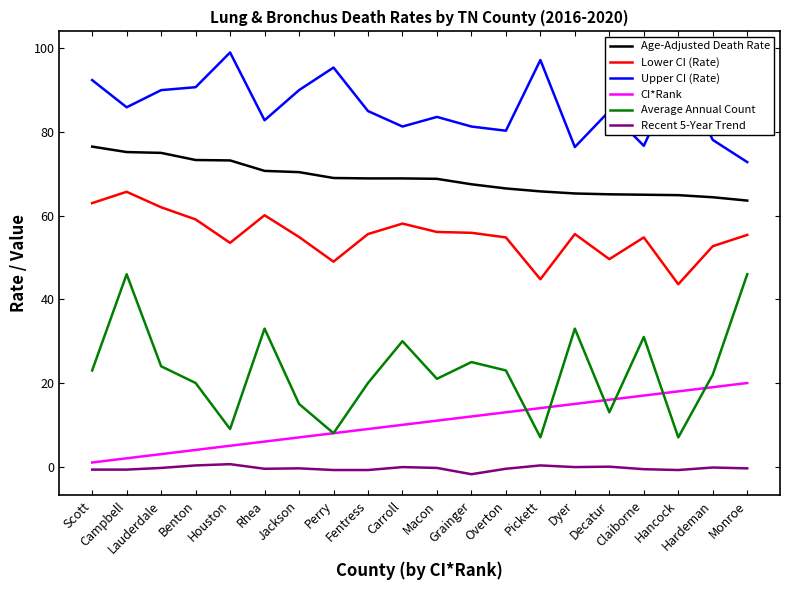

What are all the series names shown in the legend?

Age-Adjusted Death Rate, Lower CI (Rate), Upper CI (Rate), CI*Rank, Average Annual Count, Recent 5-Year Trend